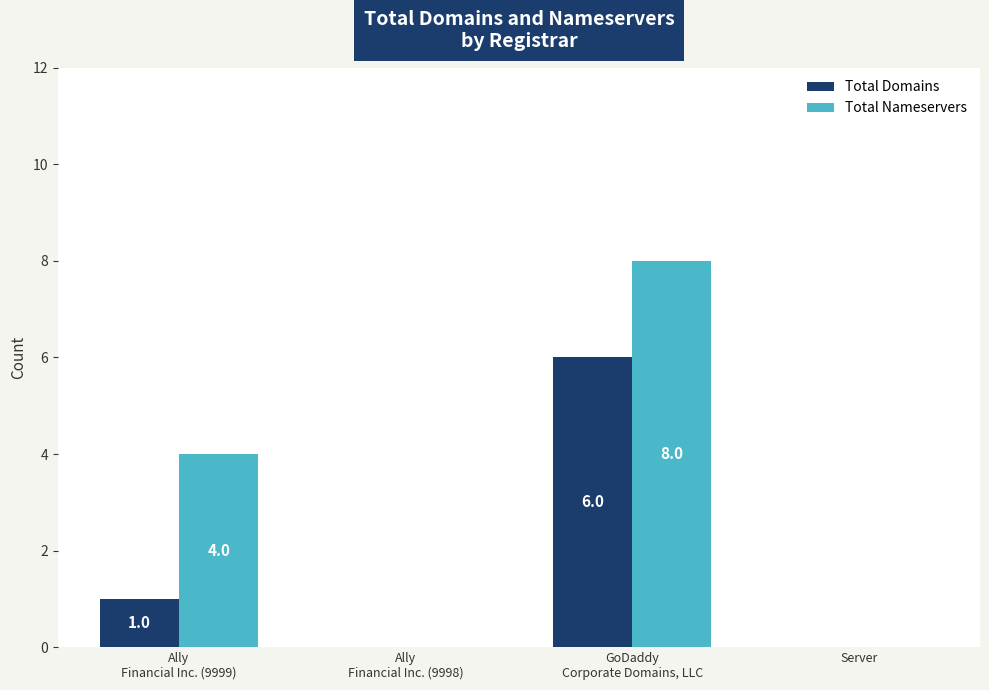

What is the sum of all Total Domains values?

7